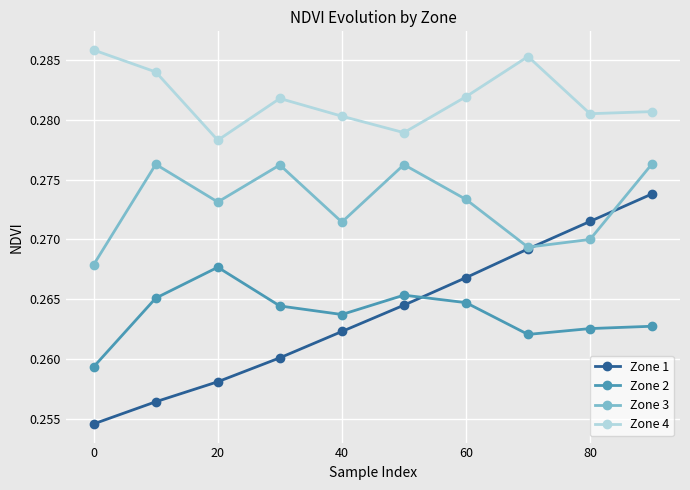

Count the Zone 1 values in the range 0 to 1.

10